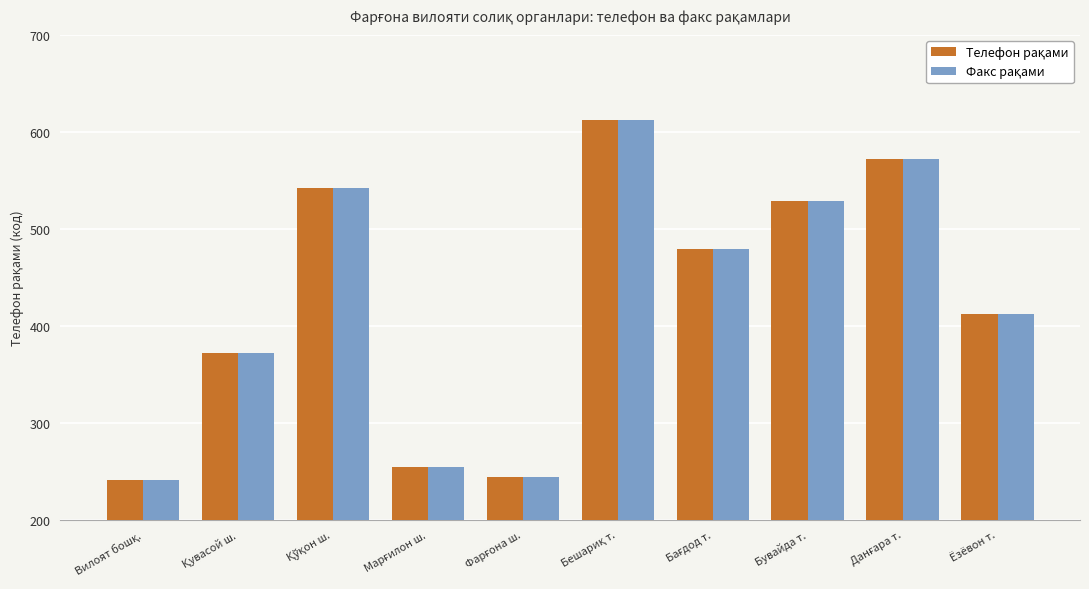

At how many categories does at least one series exceed 270?

7